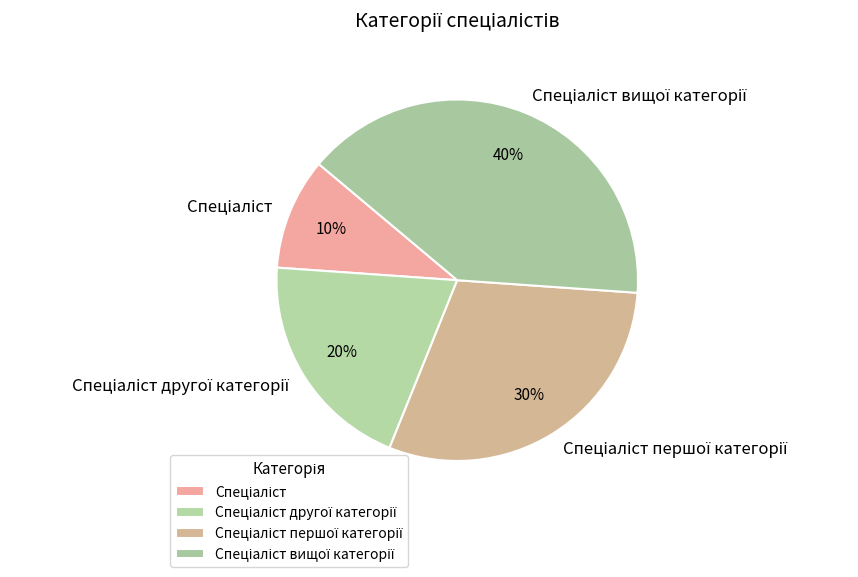

To the nearest percent, what is the average slice percentage?

25%